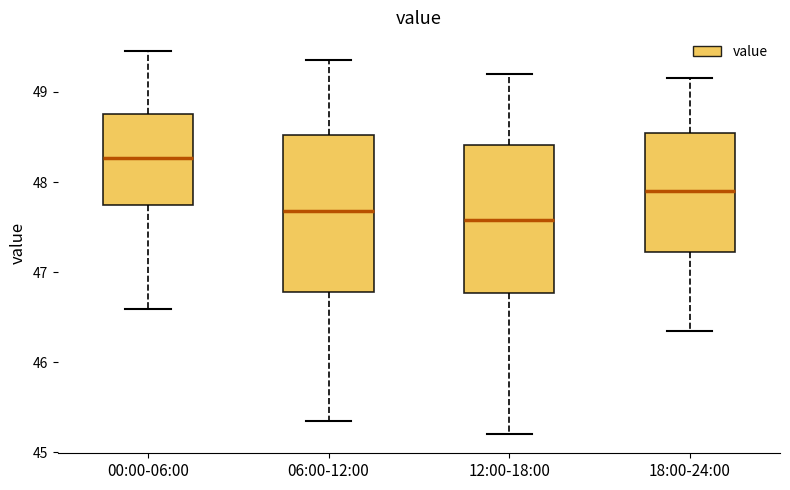

Which box's median line is the highest?

00:00-06:00